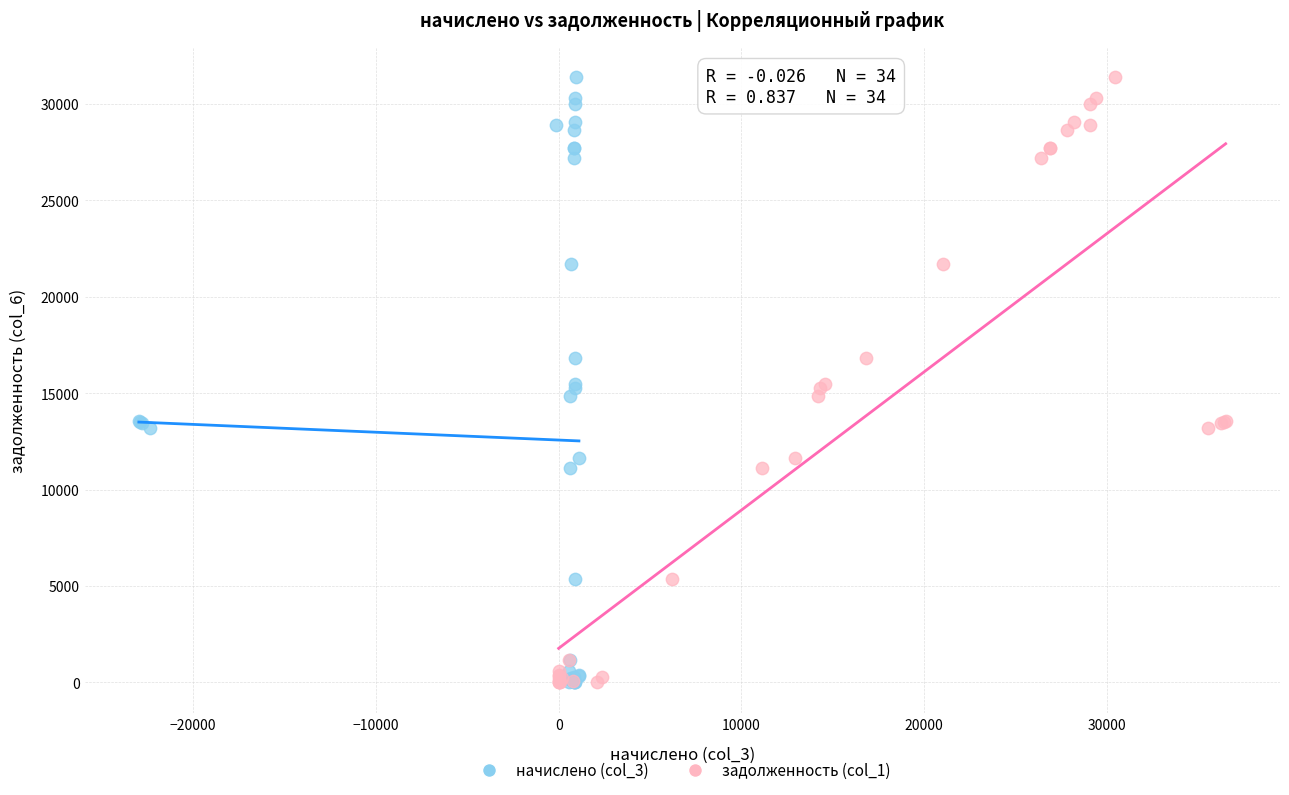

What are all the series names shown in the legend?

начислено (col_3), задолженность (col_1)